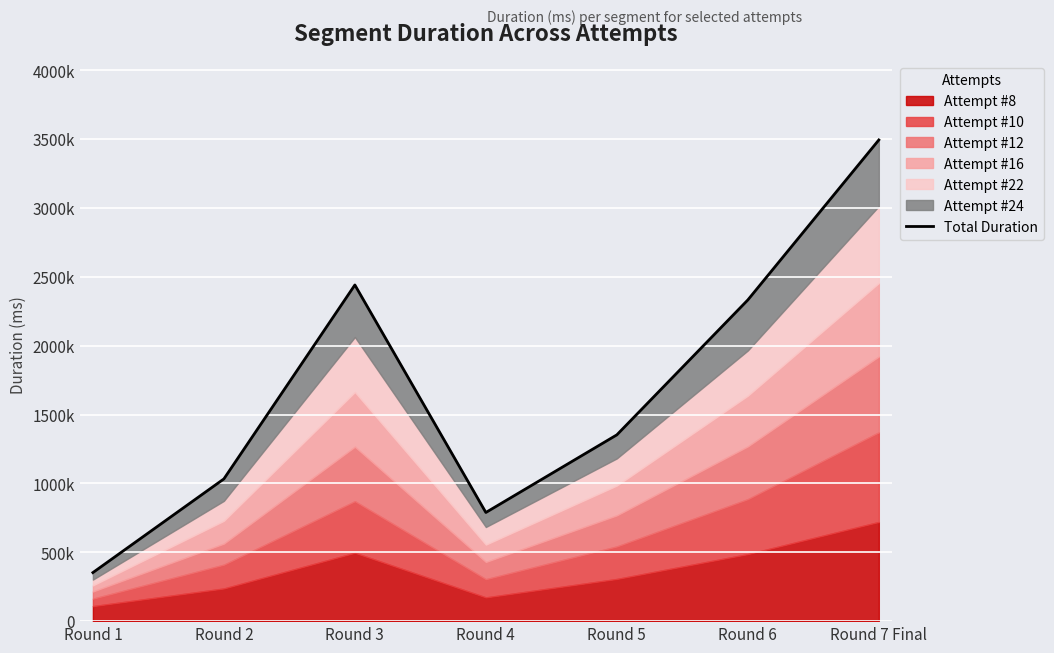

How many interior local valleys (lower than both neighbors) does the data have?

1